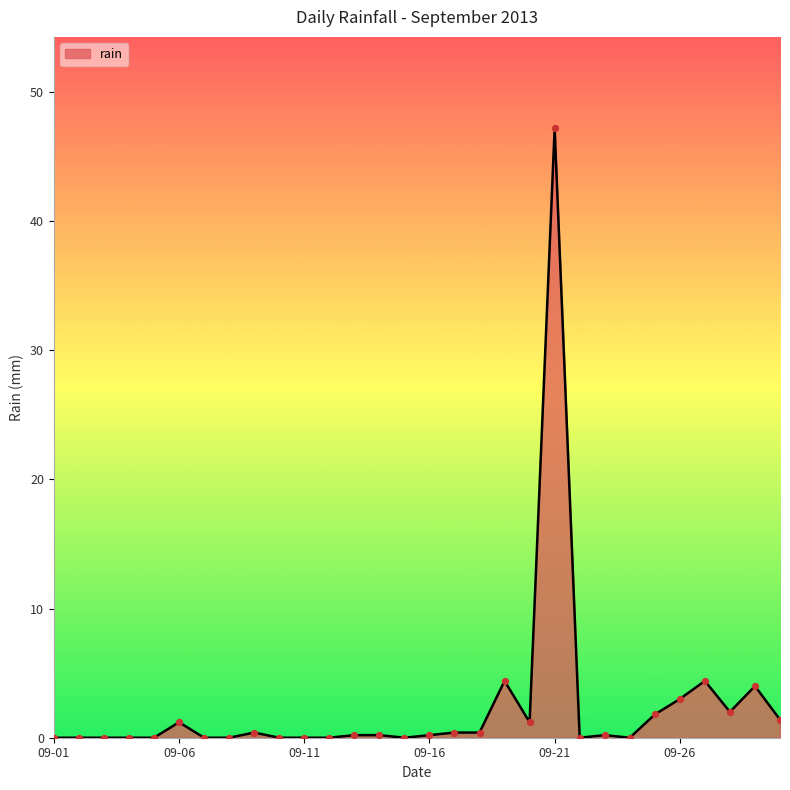

What is the greatest value displayed?

47.2